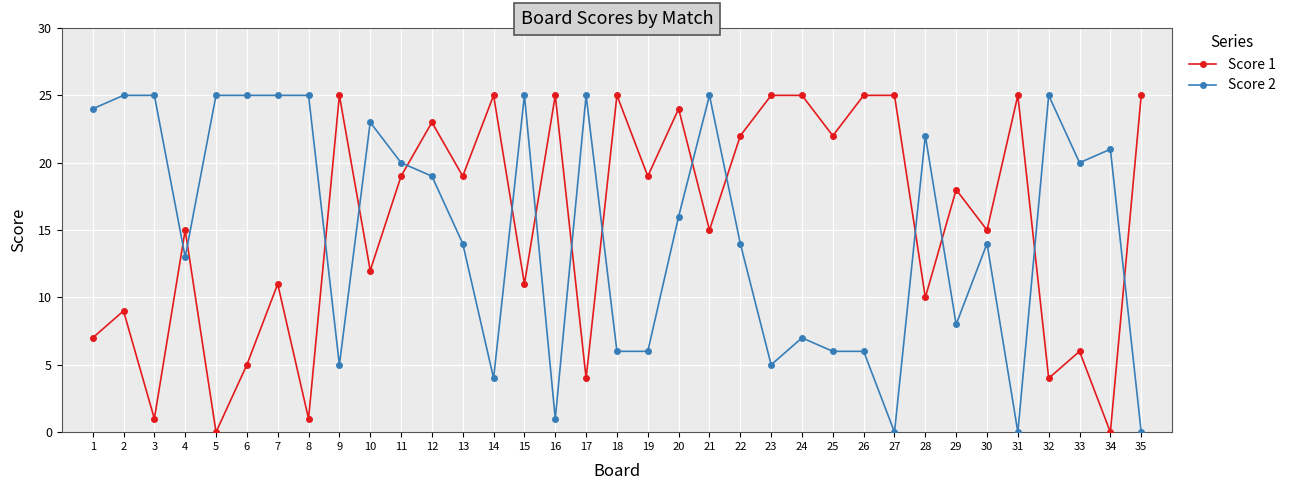

How many values in the Score 1 series are below 18?

17